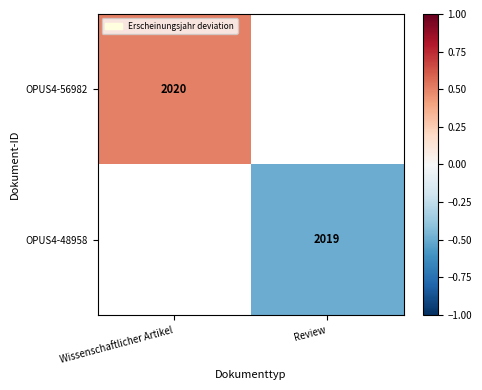

At how many categories does at least one series exceed 0?

1